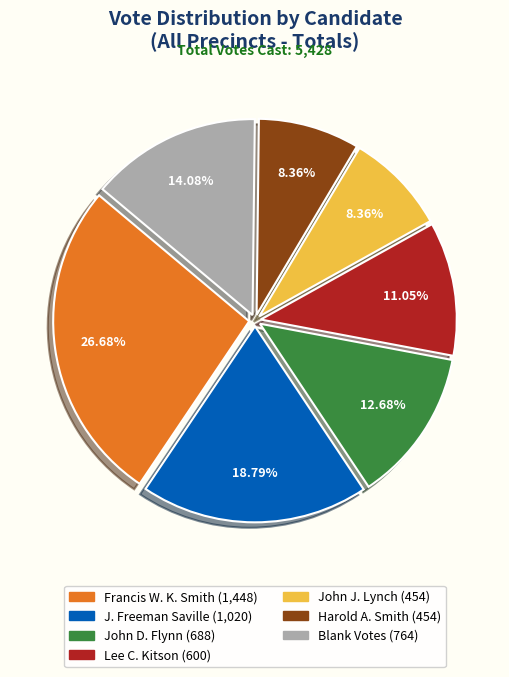

Is there any slice that represents more than half of the pie?

No